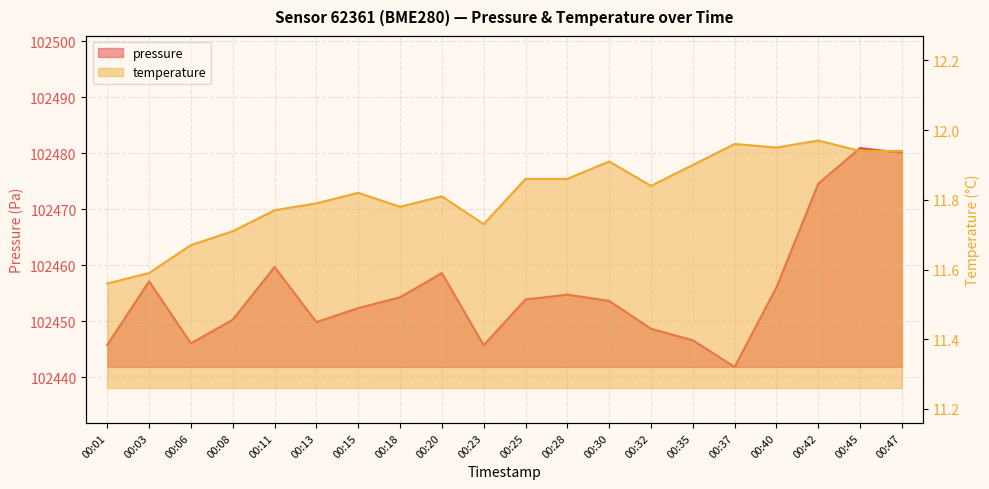

Rank the series by their maximum value, from lowest to highest.

temperature, pressure